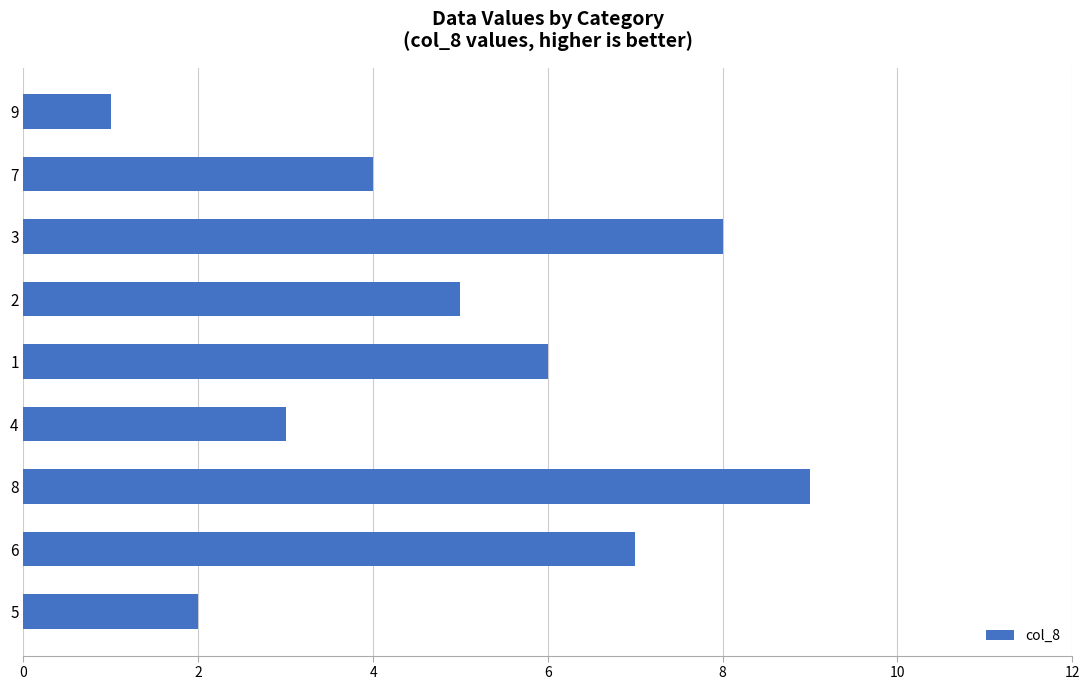

The value at 5 is 1. True or false?

False